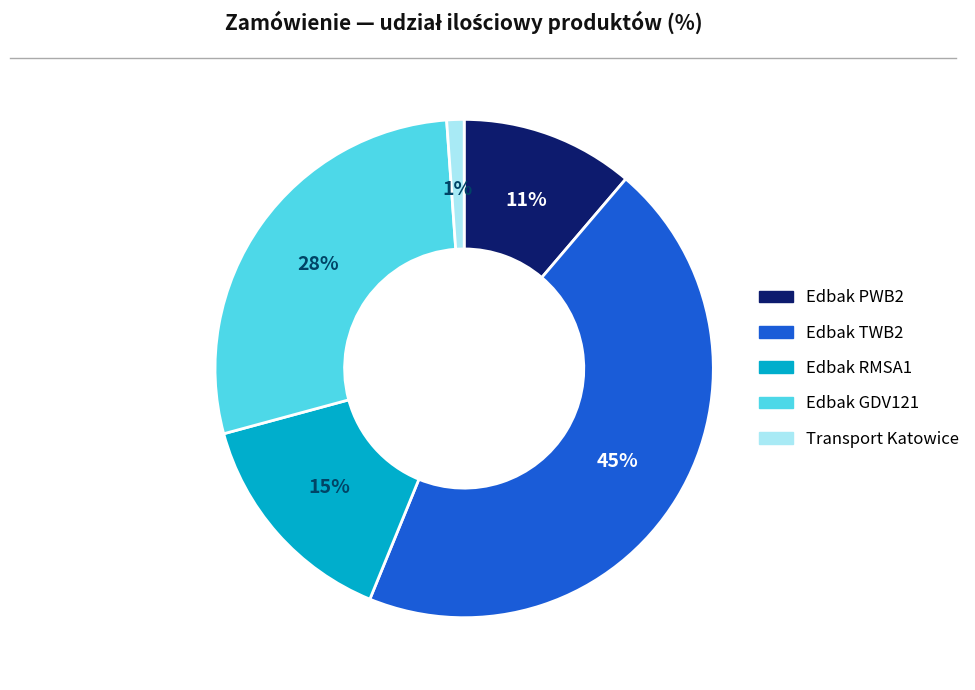

Rank the categories by value from lowest to highest.

Transport Katowice, Edbak PWB2, Edbak RMSA1, Edbak GDV121, Edbak TWB2